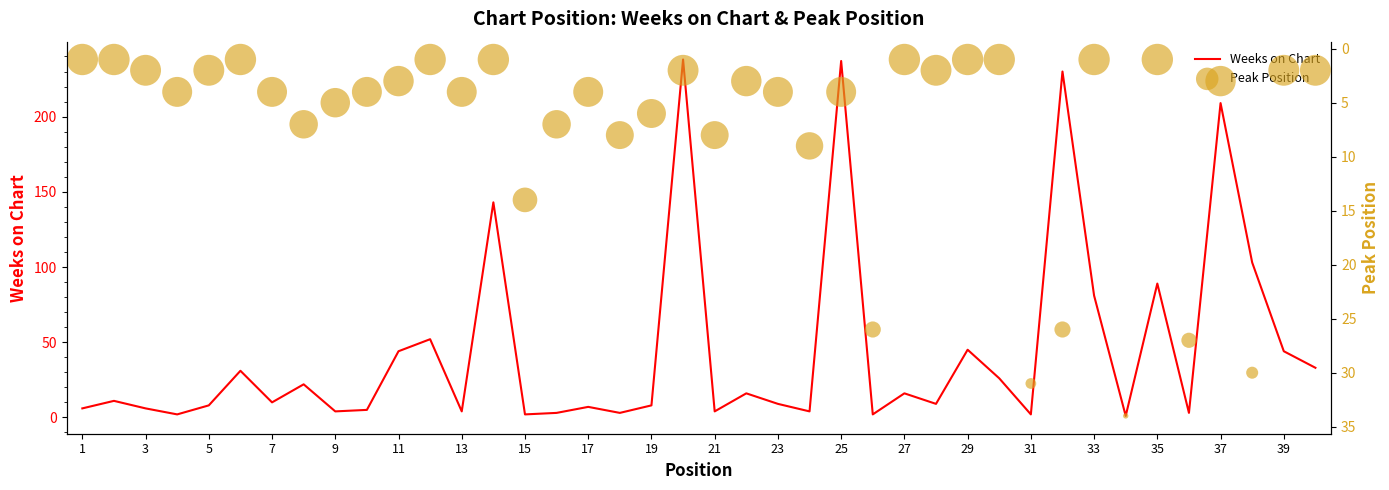

Which series reaches the minimum Y coordinate?

Weeks on Chart